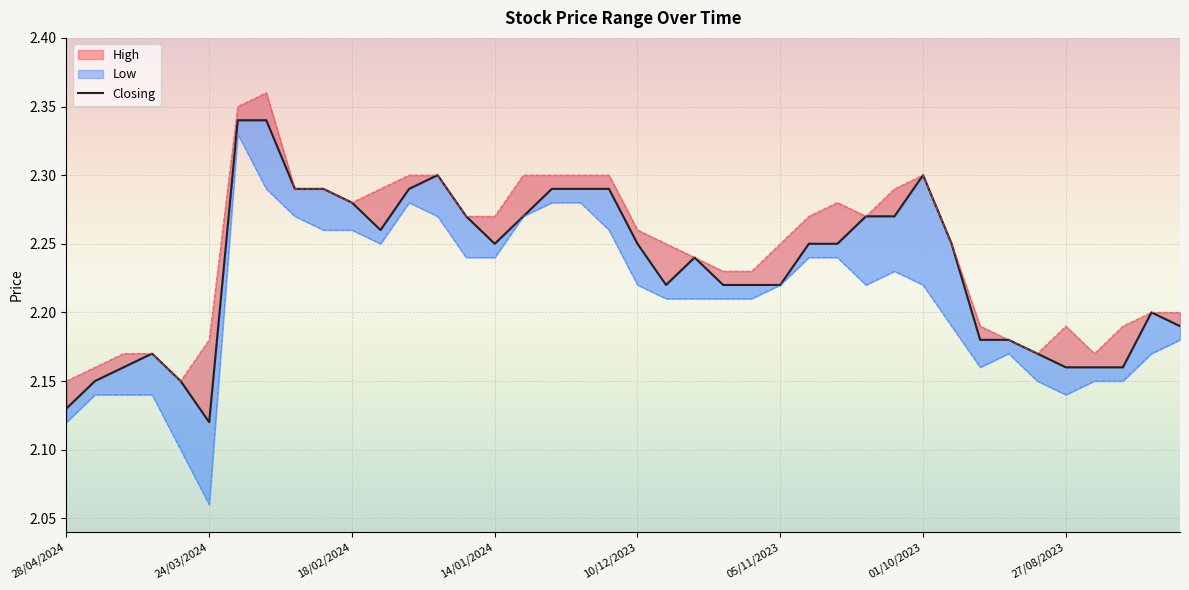

What is the sum of all values?

89.3